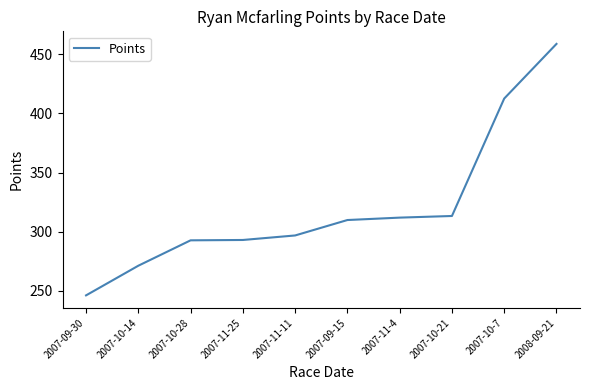

What is the difference between the values at 2007-10-7 and 2007-11-25?

119.5